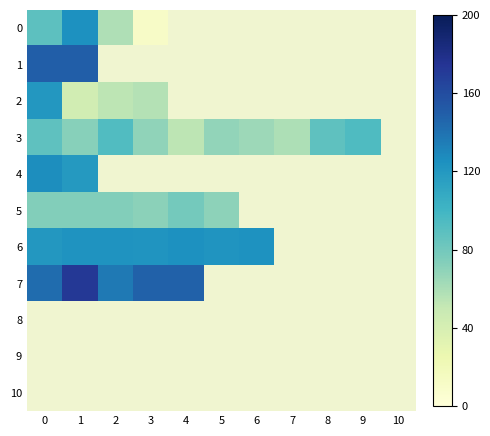

How many series are shown in this chart?

11